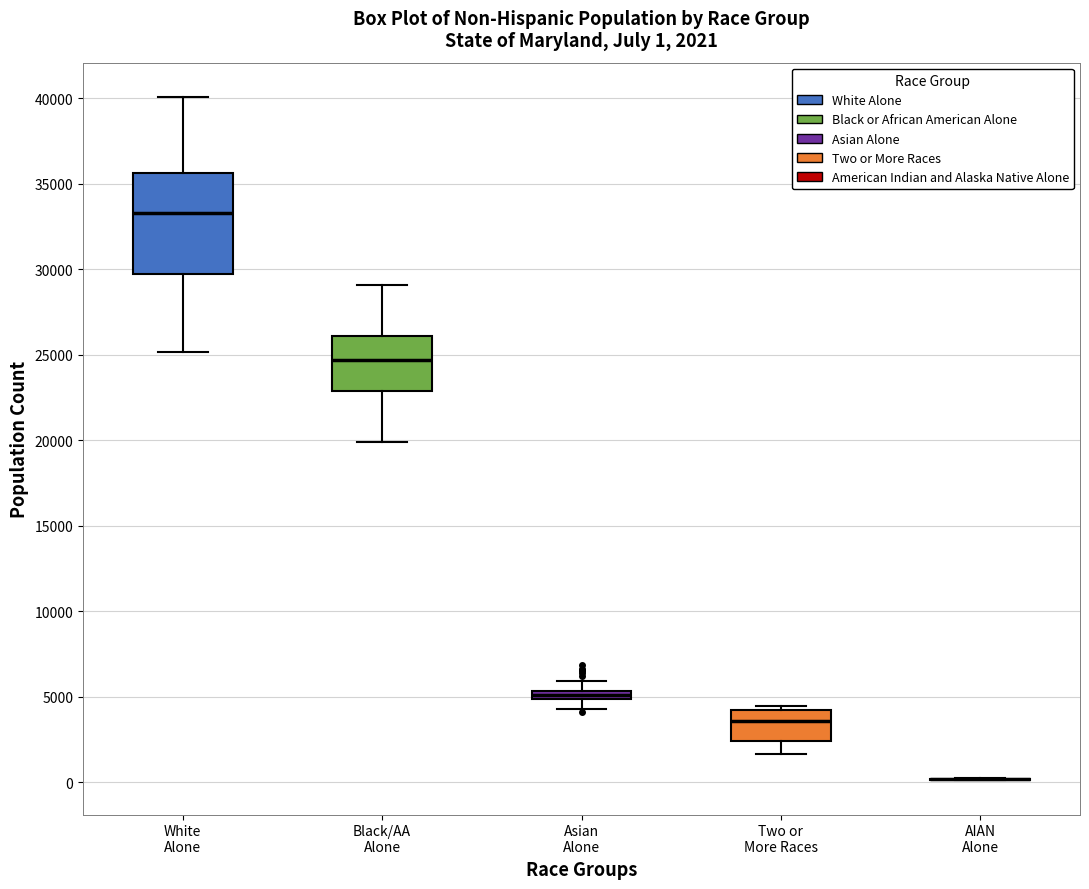

Comparing the boxes themselves (not the whiskers), which one is the tallest?

White Alone